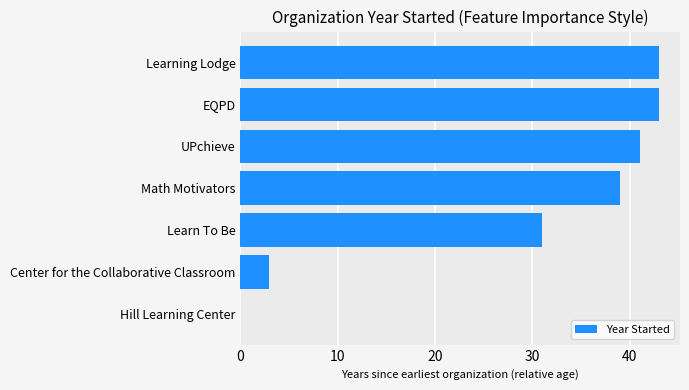

What is the change in value from Center for the Collaborative Classroom to Math Motivators?

+36